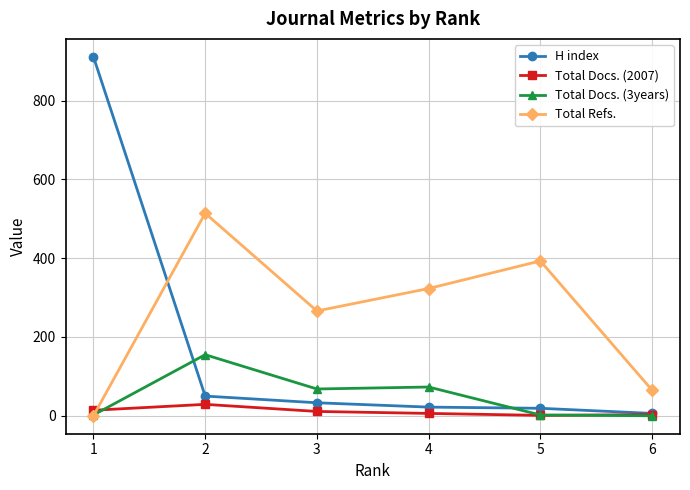

Where does the Total Docs. (2007) series first go above 11?

1